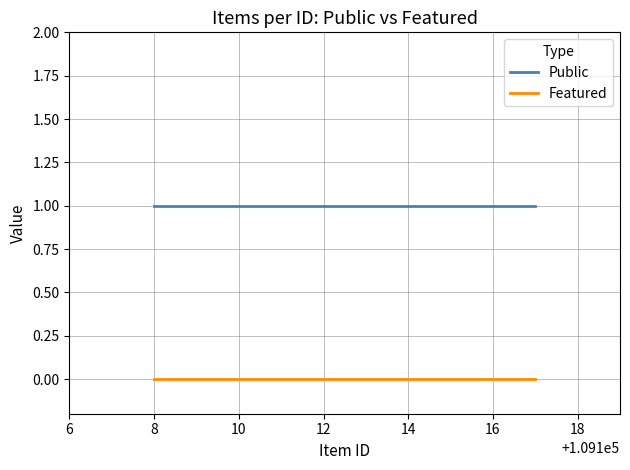

At which label is Public closest to 1?

6